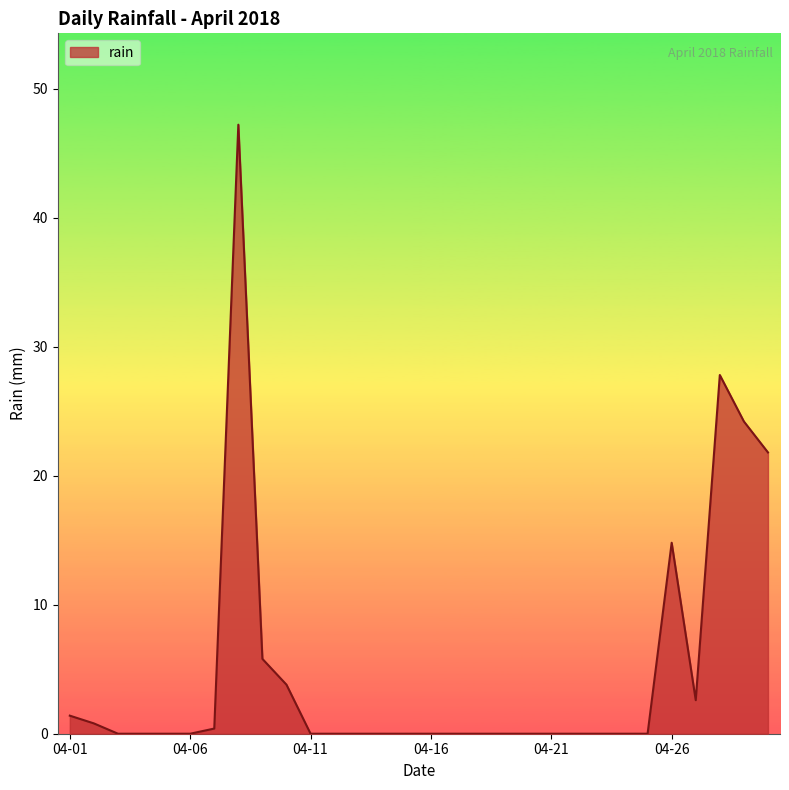

What is the greatest value displayed?

47.2